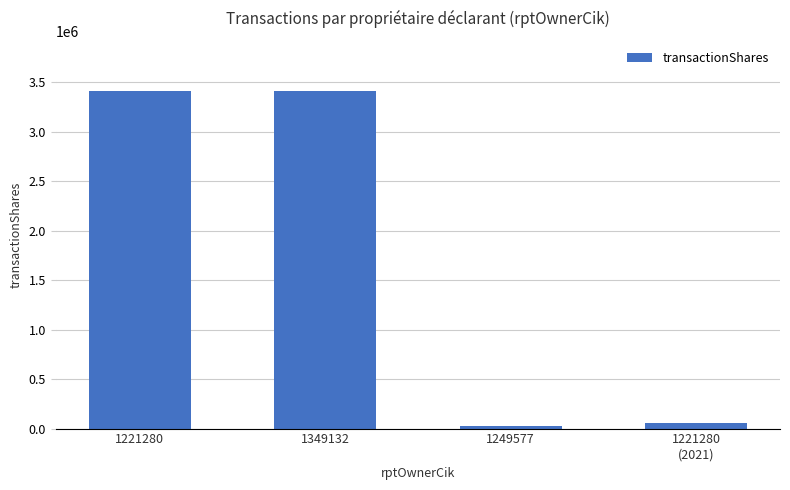

What is the label of the 3rd bar from the left?

1249577